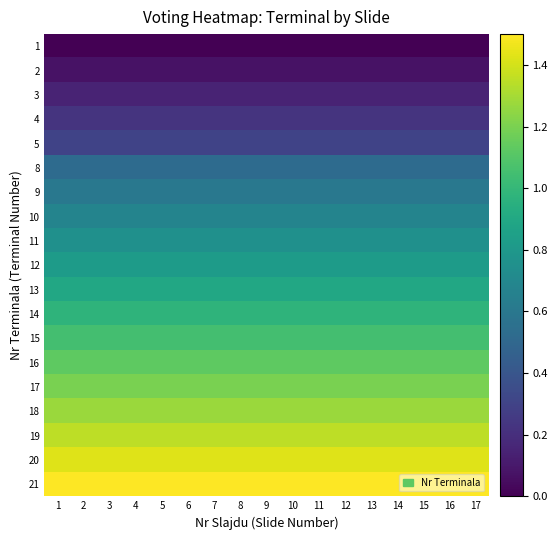

What is the difference between the highest and lowest values at 14?

1.5